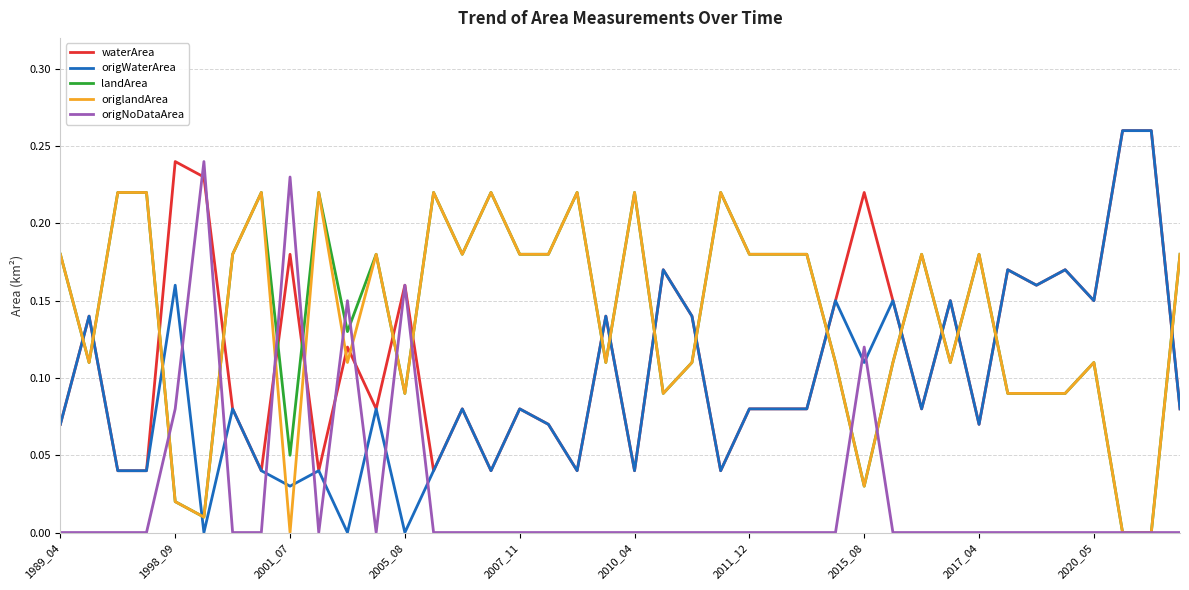

True or false: waterArea and landArea intersect in this chart.

True